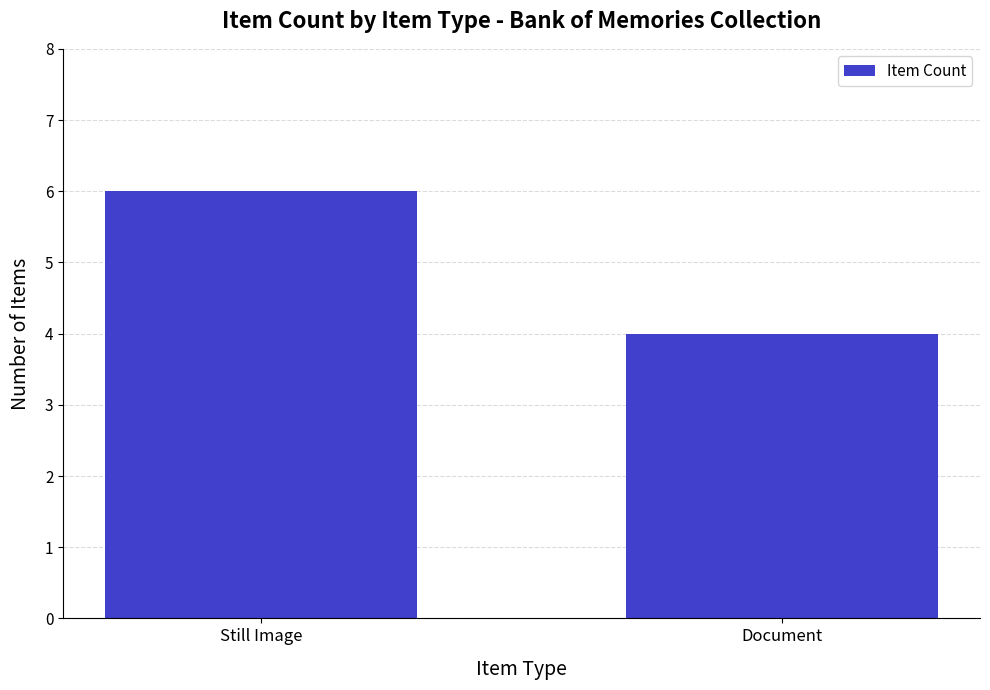

List the labels in order of value, largest first.

Still Image, Document